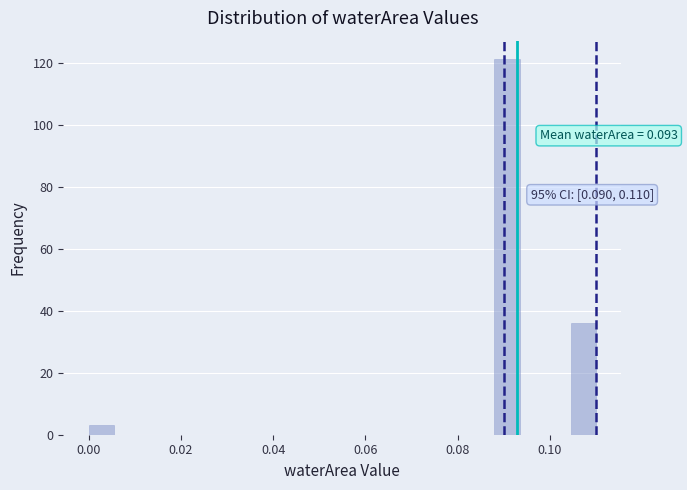

Around what value on the x-axis is the tallest bar? Give the approximate position of its centre, as read against the axis.

0.090